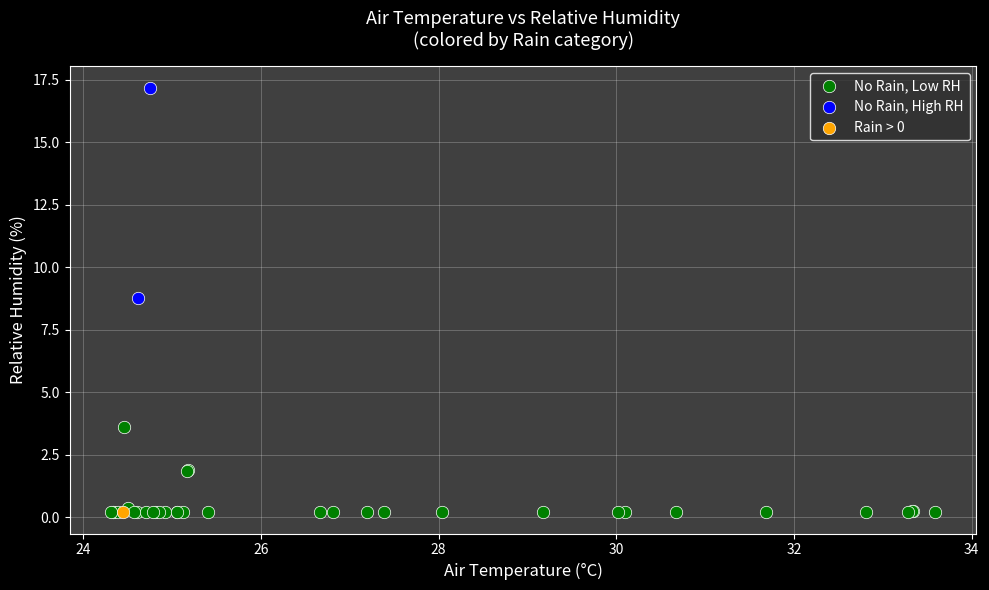

Which series reaches the maximum Y coordinate?

No Rain, High RH